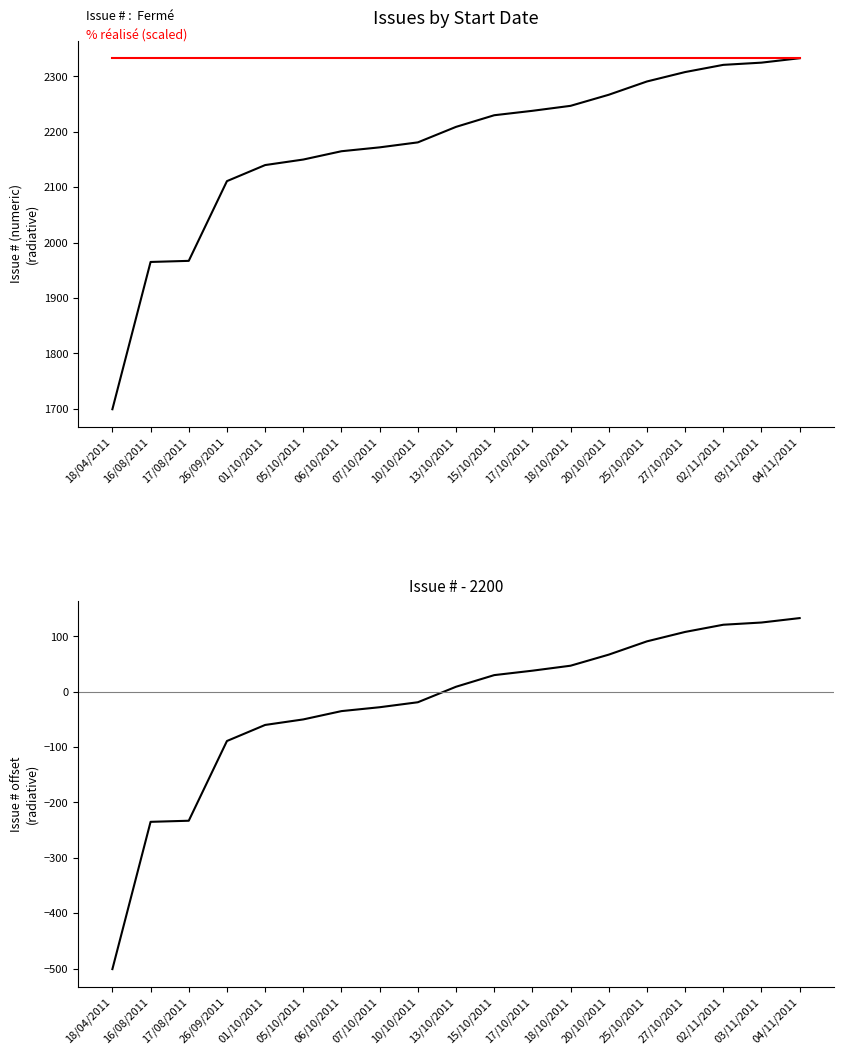

Rank the series by their maximum value, from highest to lowest.

Issue #, % réalisé (scaled), Issue # - 2200